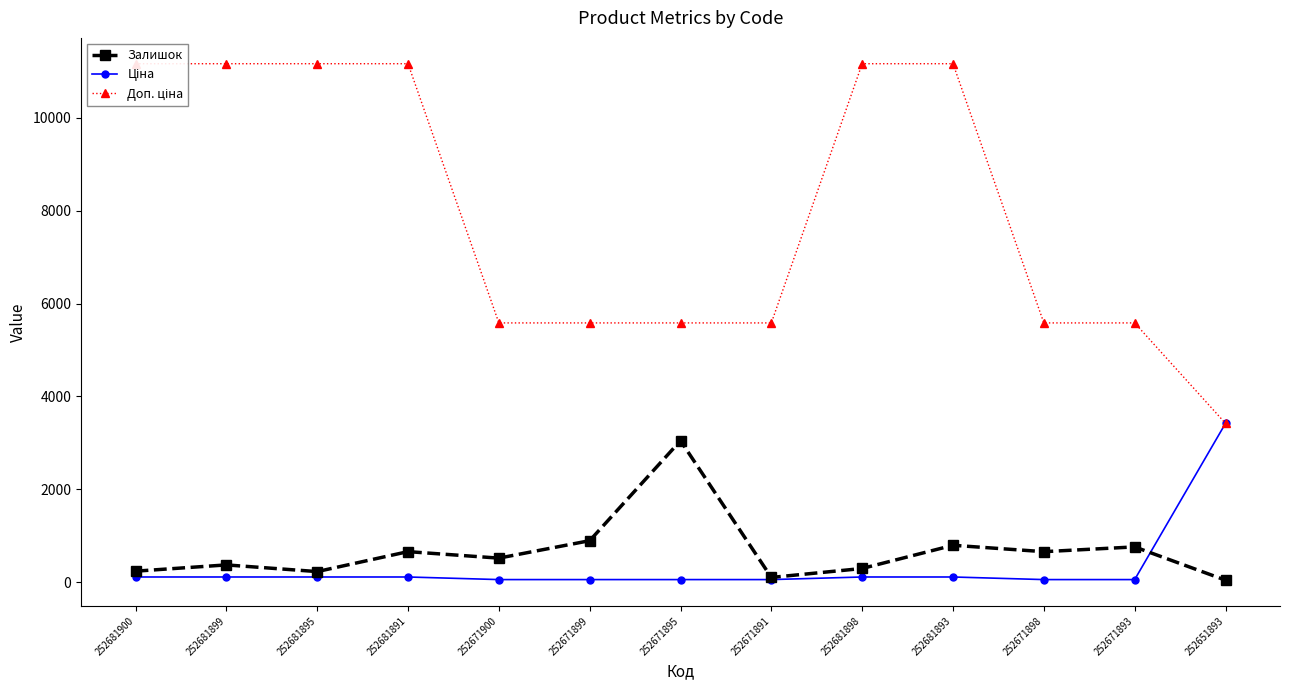

What is the value of the Доп. ціна point at the 12th from the left?

5585.0